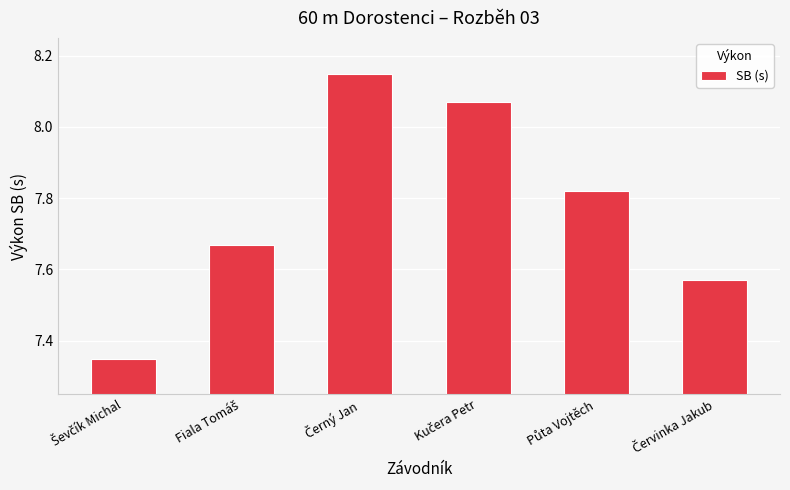

What is the difference between the maximum and minimum values?

0.8